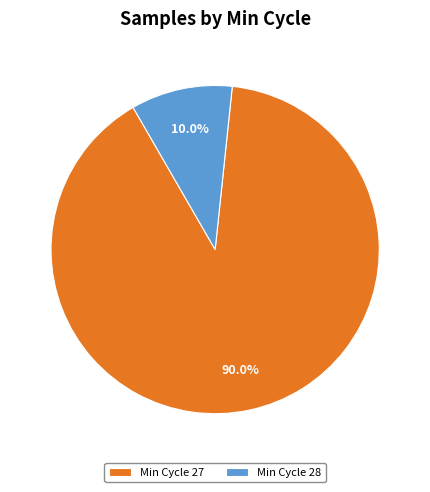

What percentage do Min Cycle 28 and Min Cycle 27 together represent?

100.0%